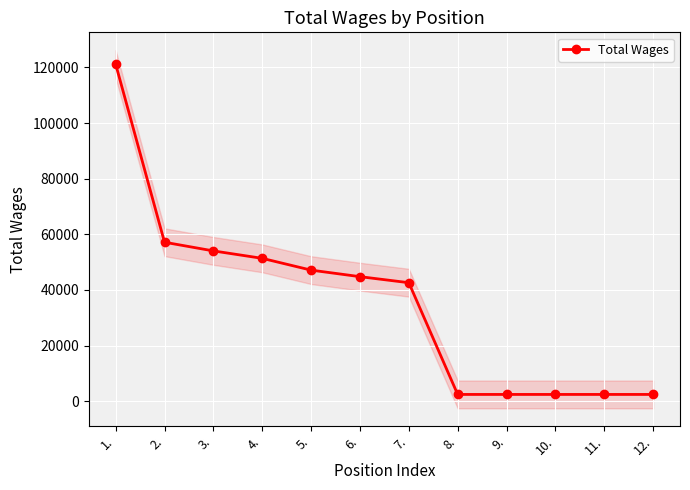

List the labels in order of value, largest first.

1., 2., 3., 4., 5., 6., 7., 8., 9., 10., 11., 12.